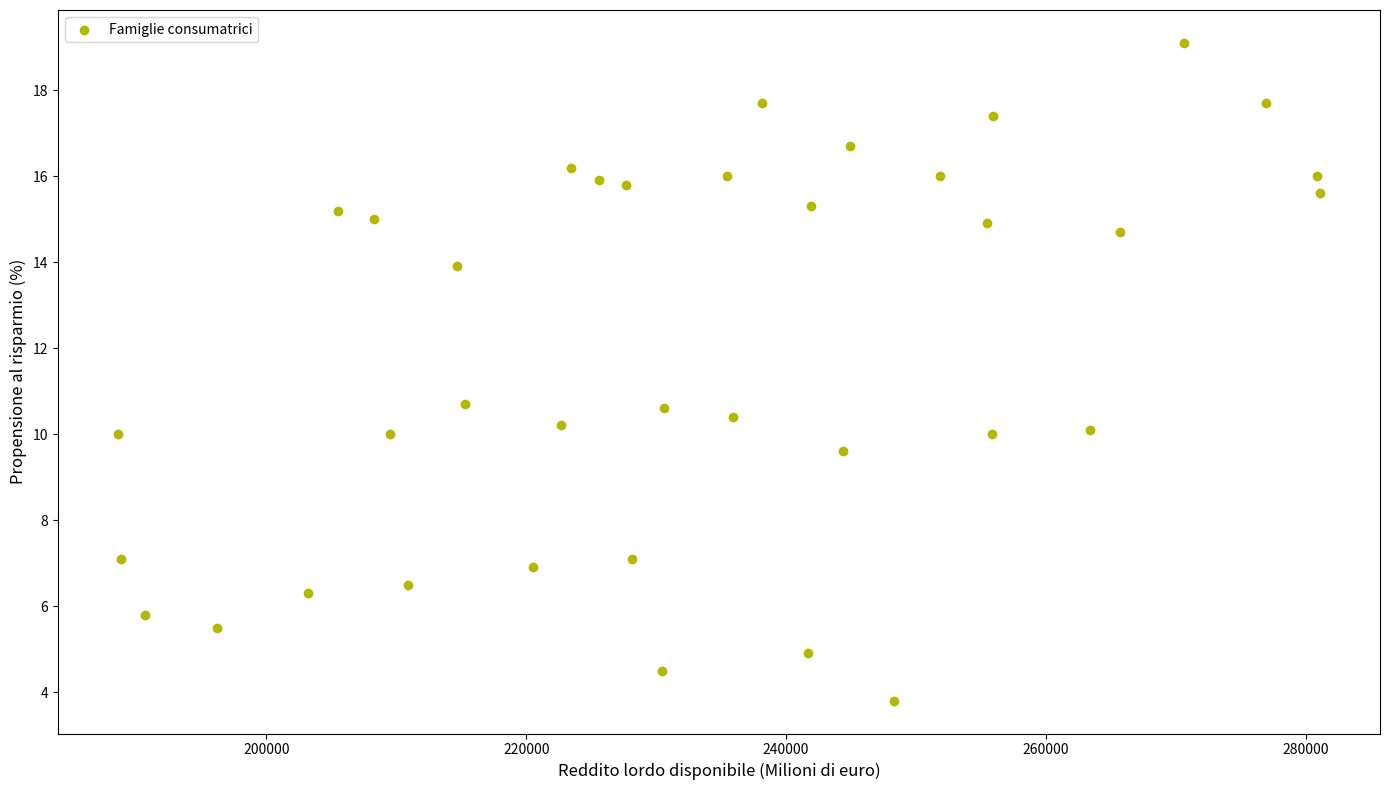

What is the range of Y values (max minus min)?

15.3